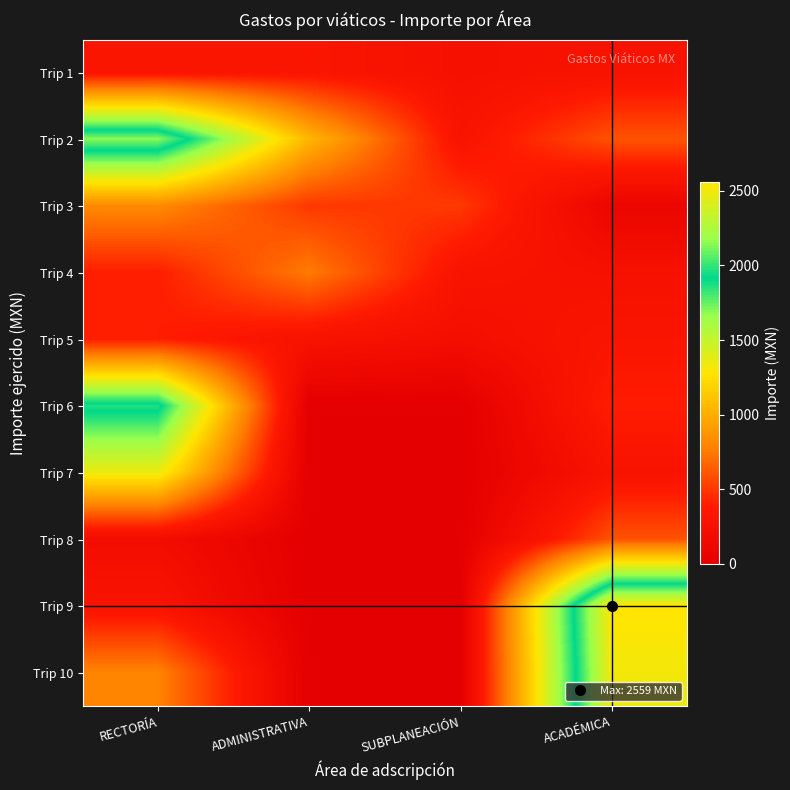

Which series has the widest spread of values?

Trip 9